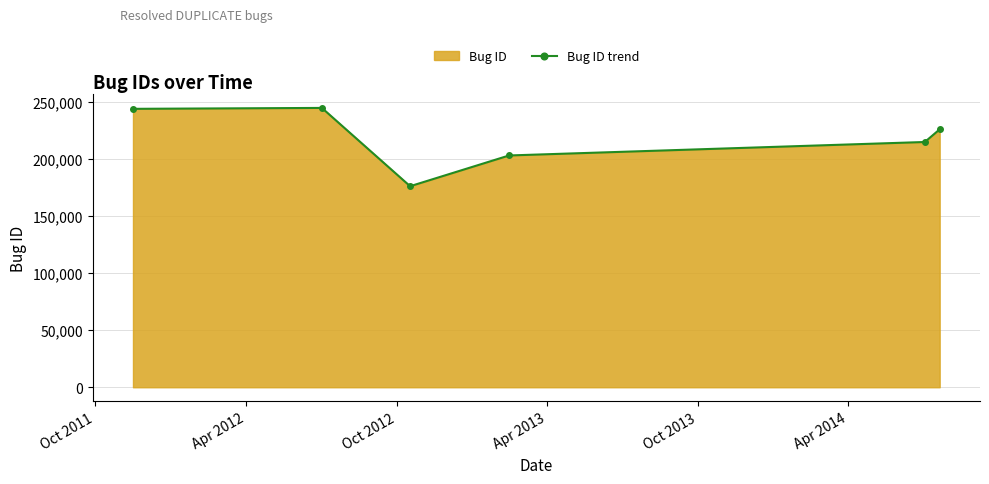

How many lines are shown in the chart?

1